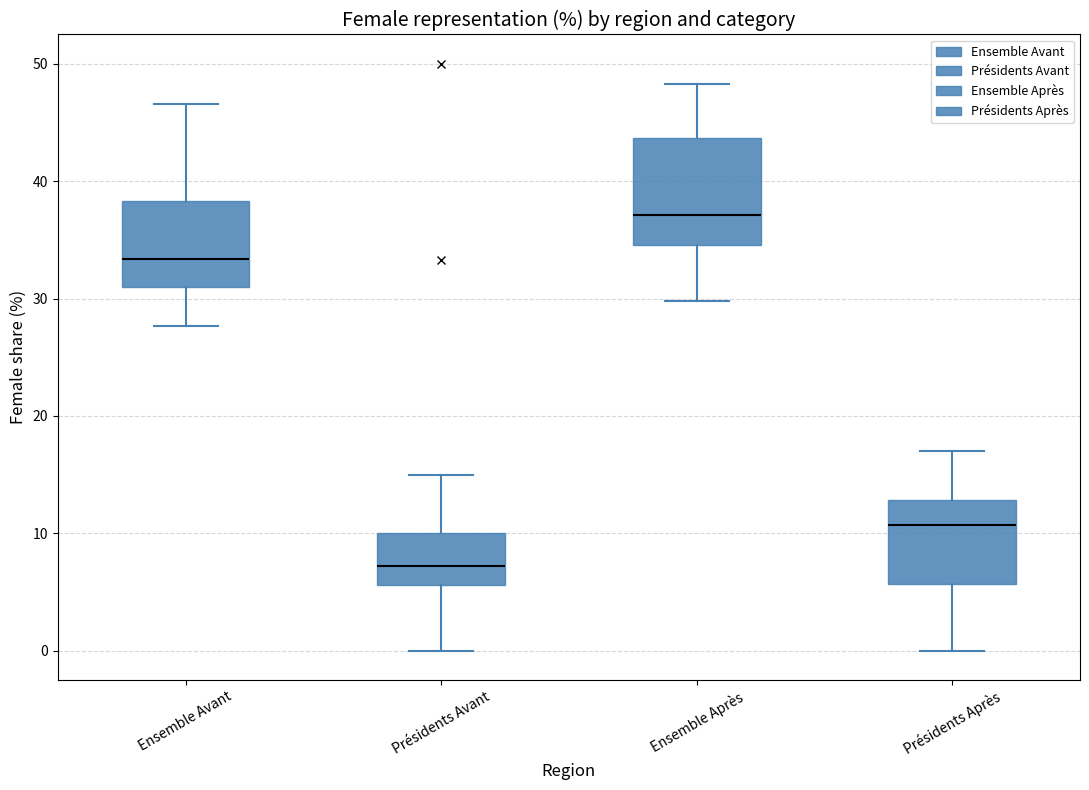

Which box has the highest median line?

Ensemble Après